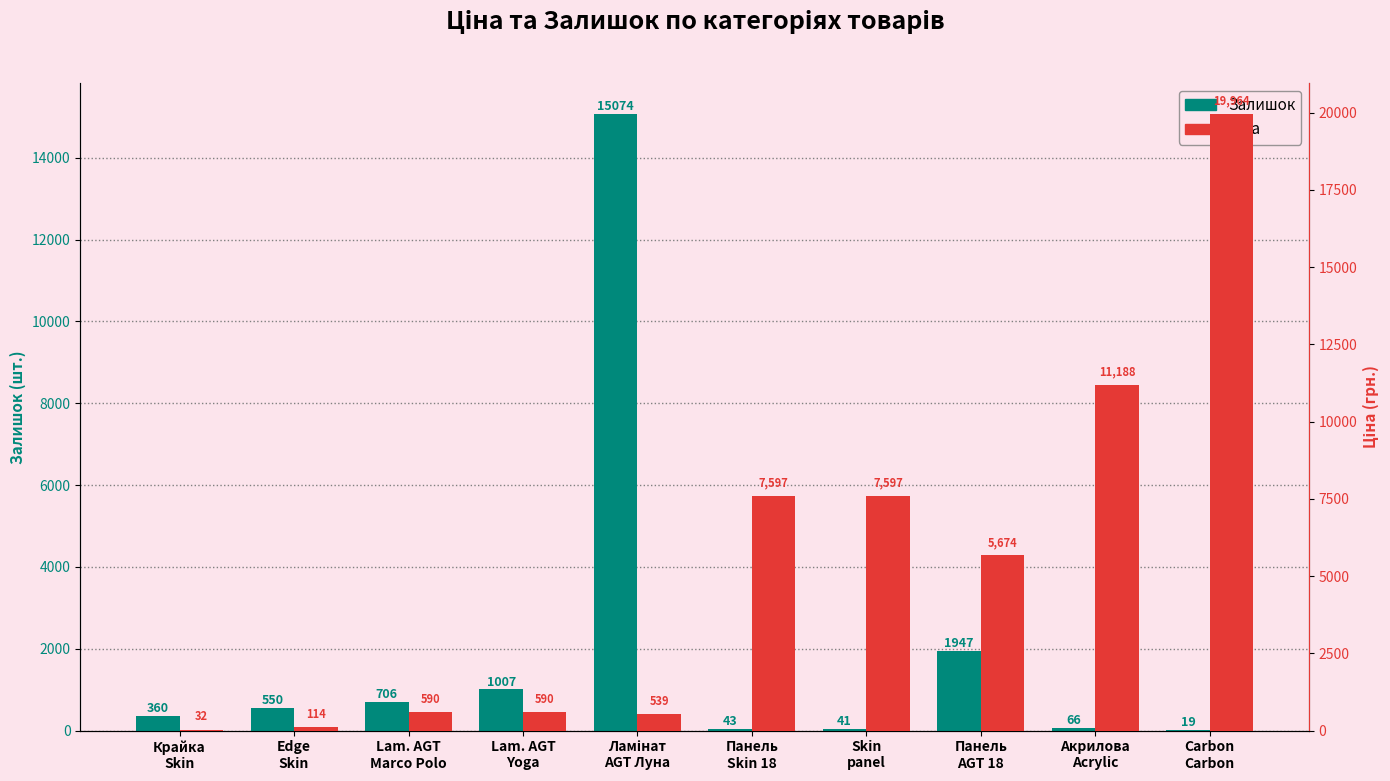

Which series has the largest range (max minus min)?

Ціна